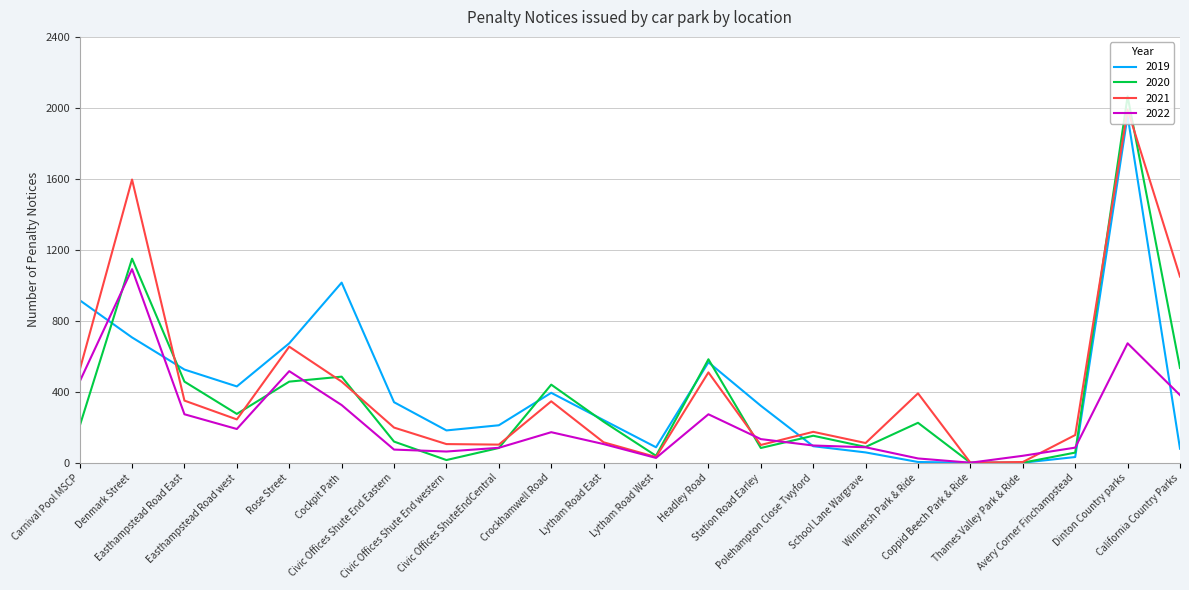

At which category does 2020 reach its first local valley?

Easthampstead Road west